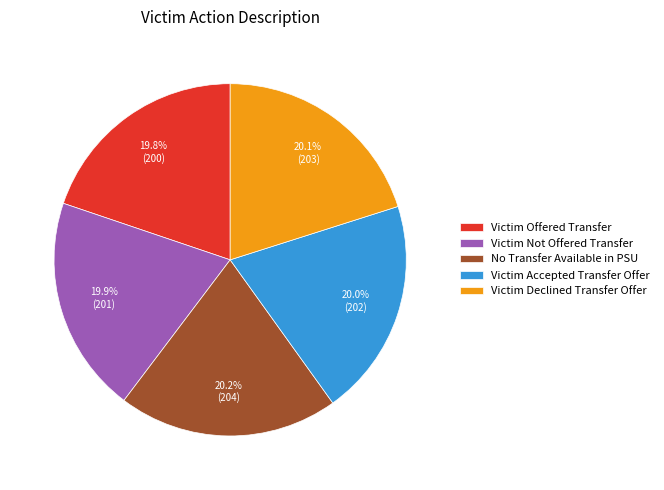

Is there any slice that represents more than half of the pie?

No